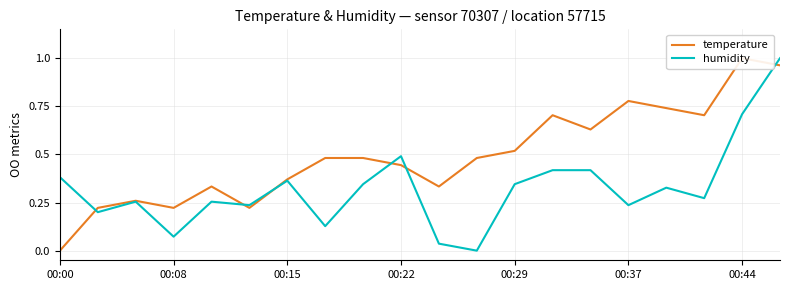

What is the sum of the humidity values at 13 and 8?

0.8